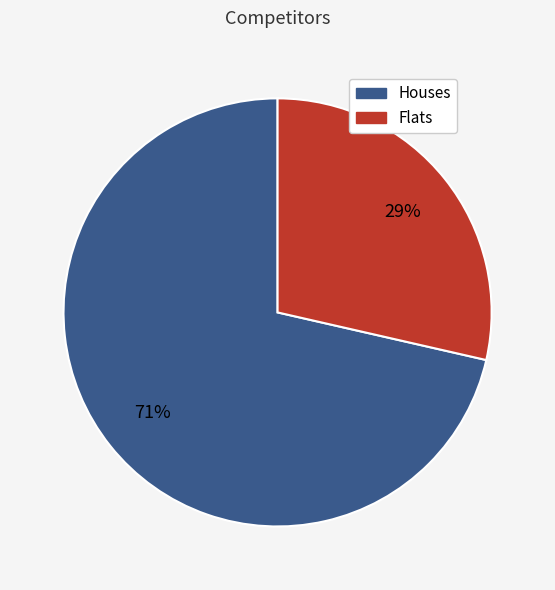

To the nearest percent, what is the combined percentage of Flats and Houses?

100%